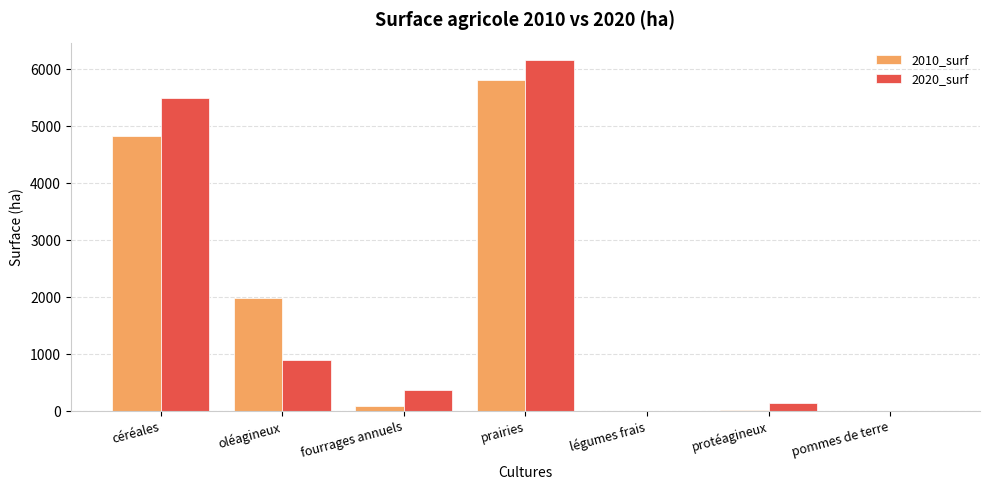

Are the bars horizontal?

No